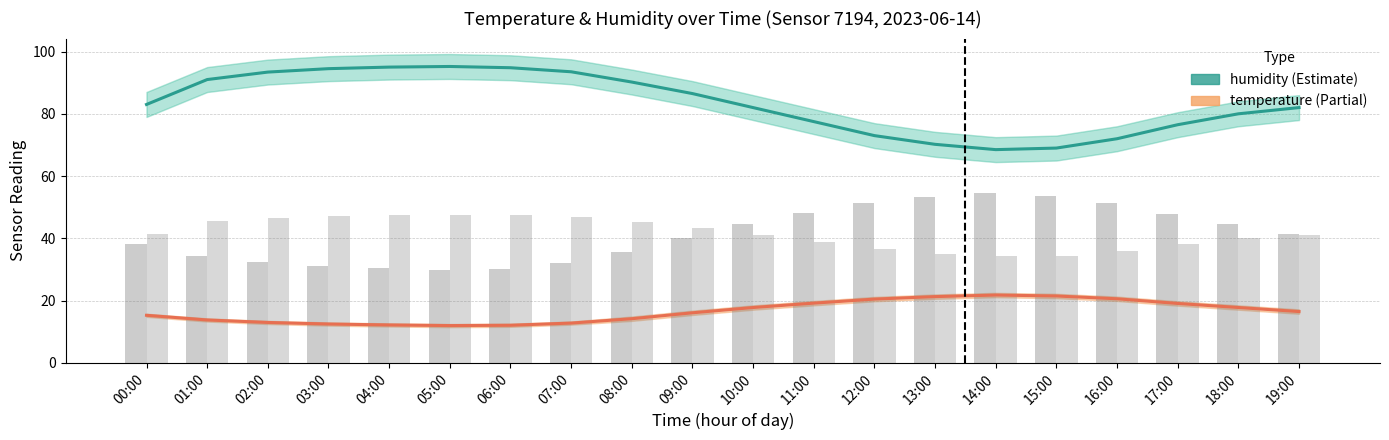

Where is temperature nearest to the value 16?

09:00